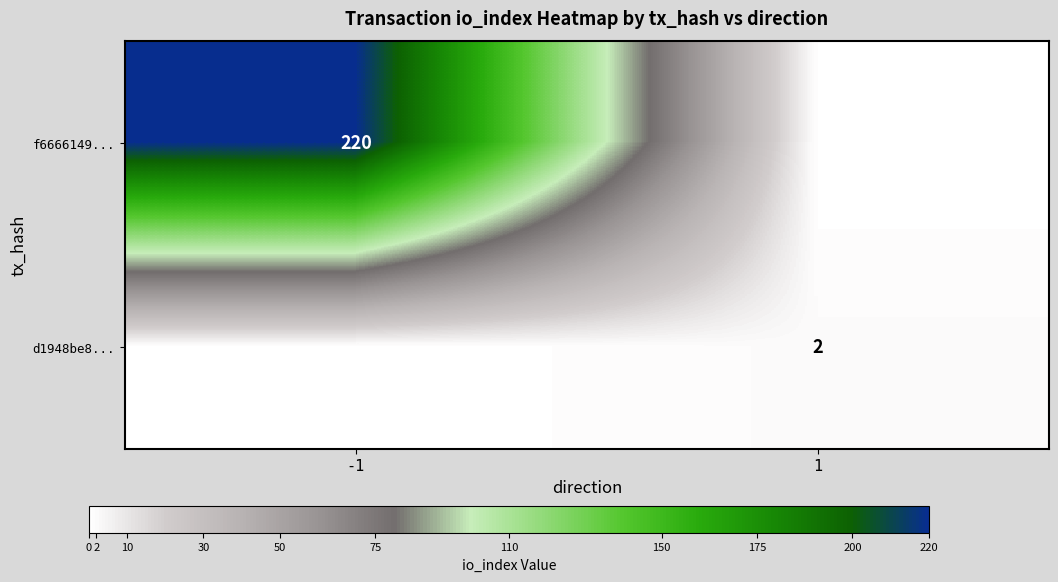

Is it true that d1948be8... equals 2 at 1?

True